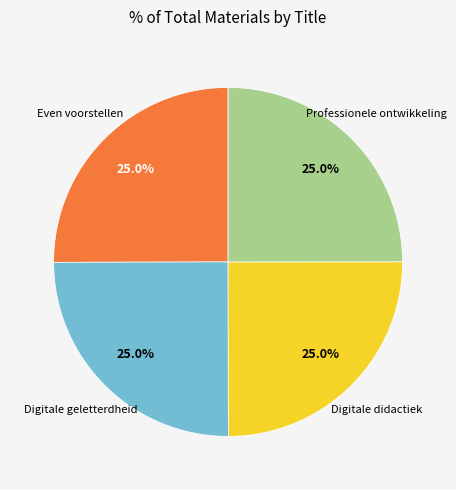

Is there any slice that represents more than half of the pie?

No